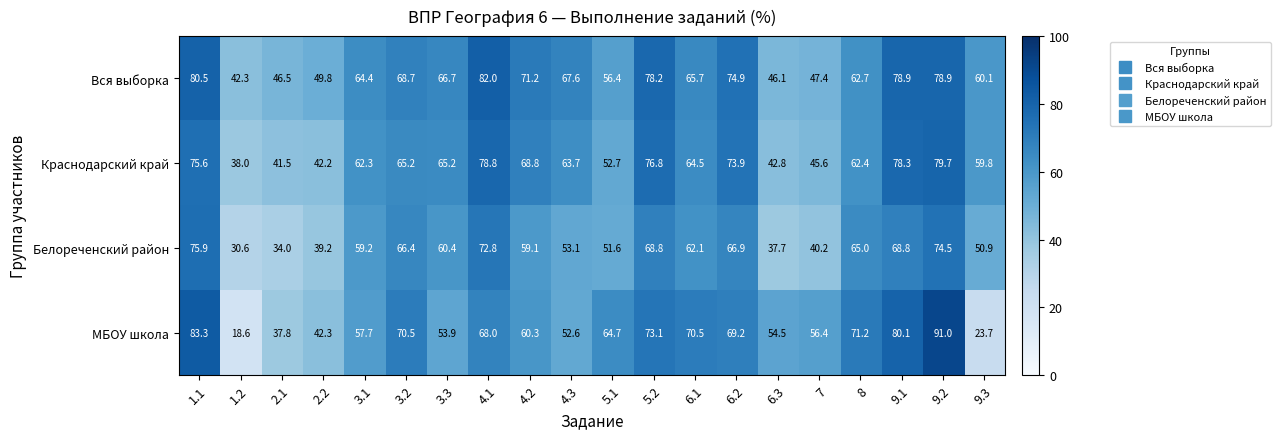

What is the average value of the Краснодарский край series?

61.9